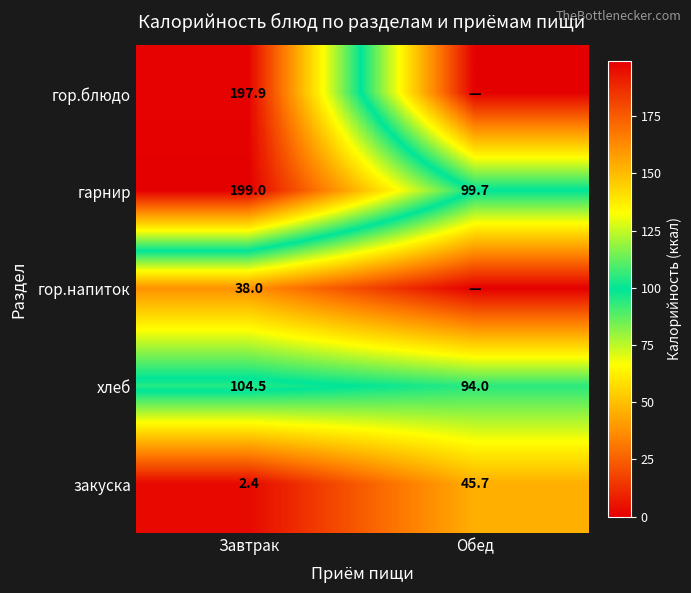

Rank the series at Завтрак from highest to lowest value.

гарнир, гор.блюдо, хлеб, гор.напиток, закуска